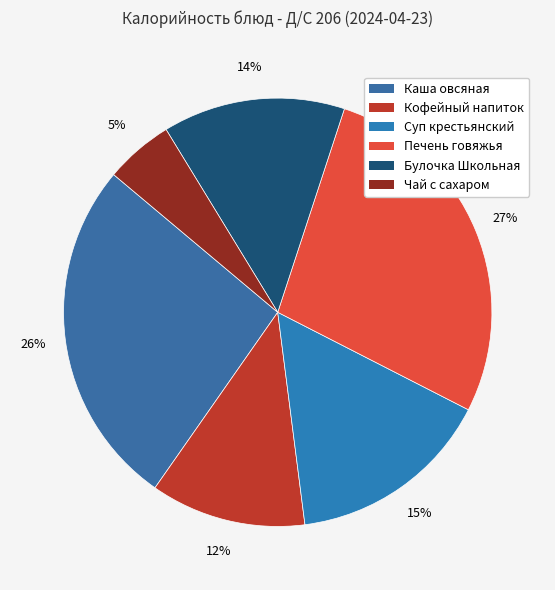

What is the largest slice in the pie chart?

Печень говяжья